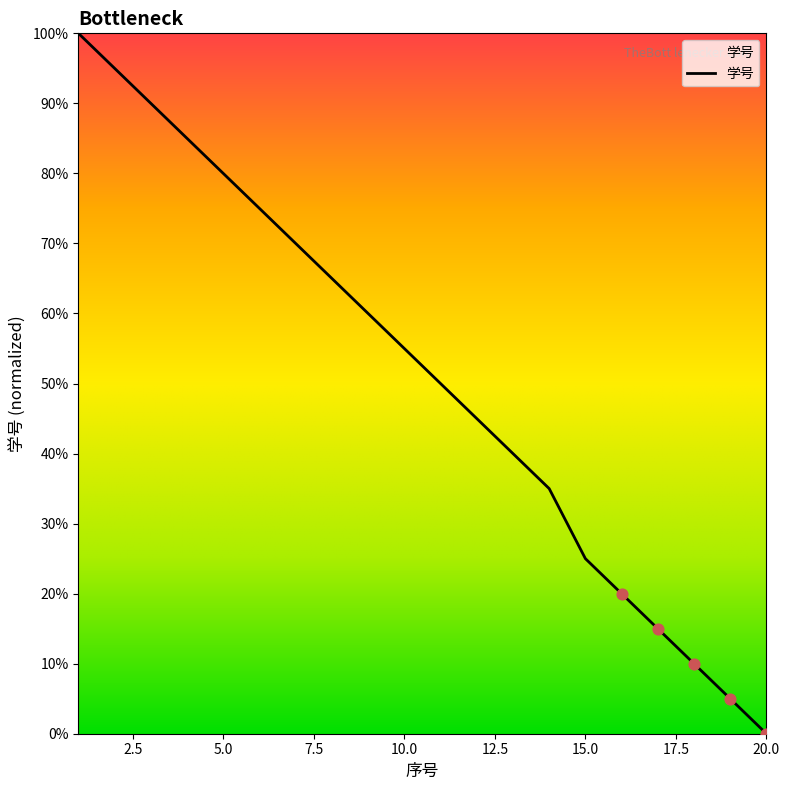

What is the greatest value displayed?

100.0